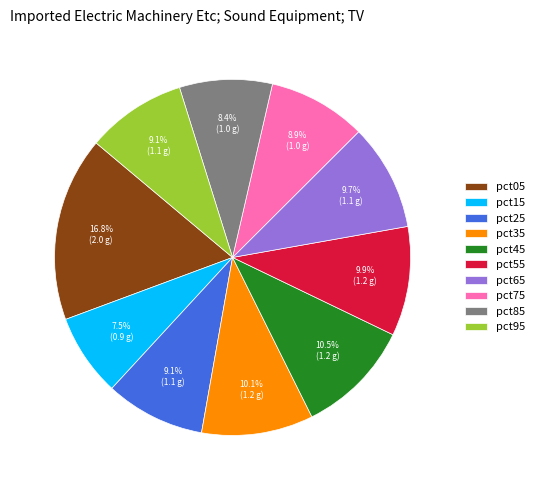

Count the number of slices in the pie.

10